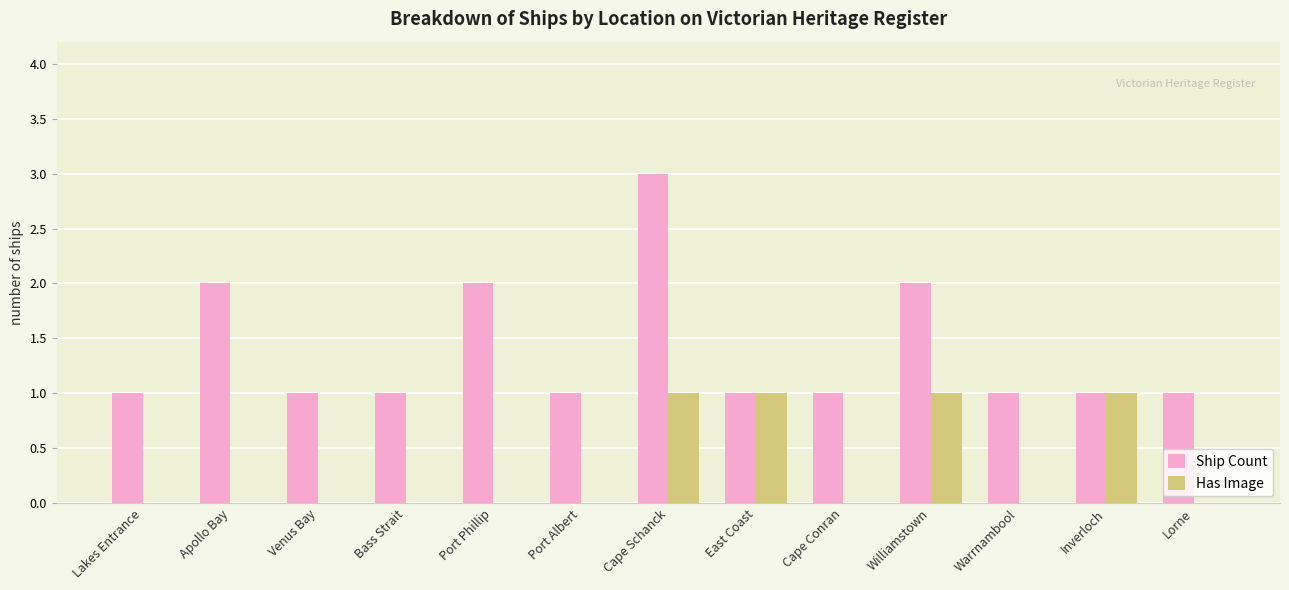

Which series has the largest total across all categories?

Ship Count